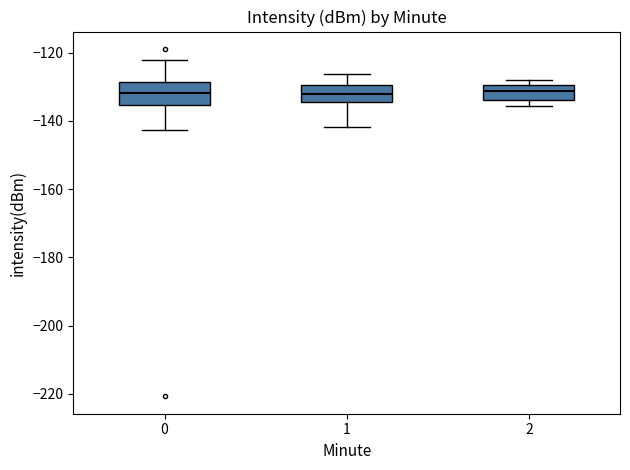

Where does the lower whisker of the box at x = 1 end on the y-axis? The values are not printed on the chart, so give them approximately, as read against the axis.

-142